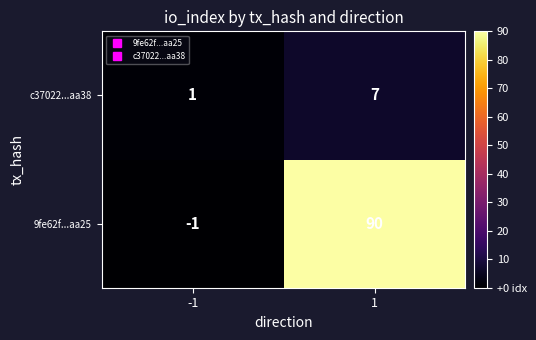

The value of 9fe62f...aa25 at -1 is -1. True or false?

True